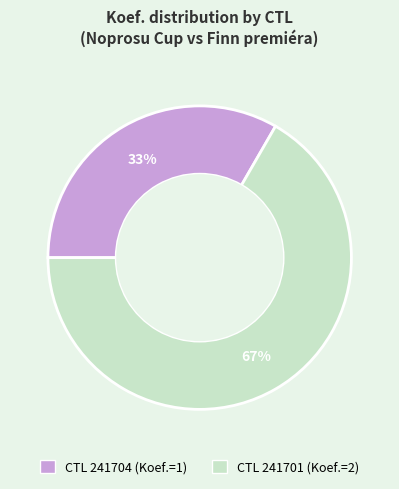

Does any single category account for the majority?

Yes